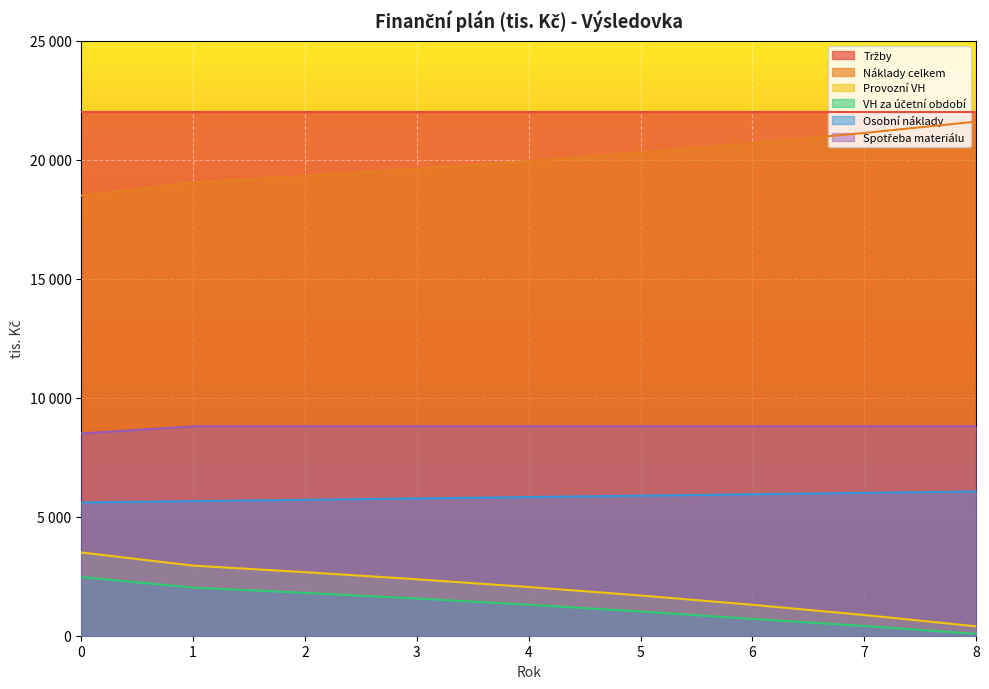

Is the value of Provozní VH at 3 greater than the value of VH za účetní období at 7?

Yes